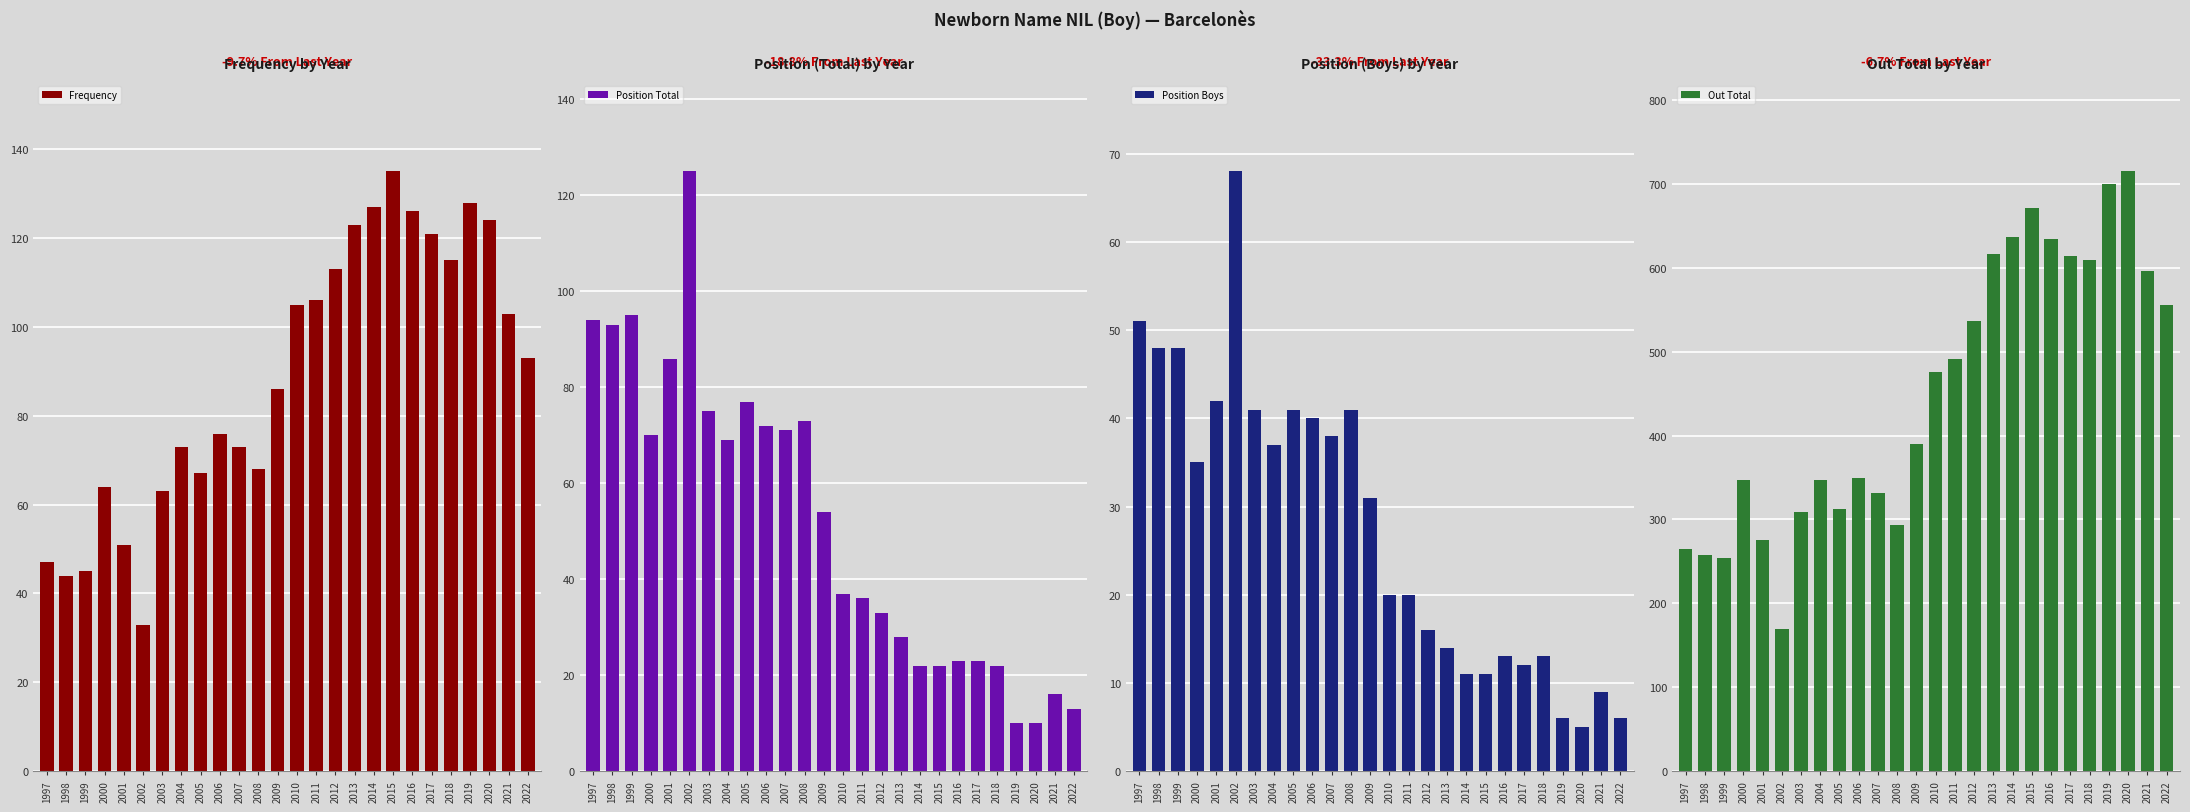

What is the minimum value shown in the chart?

5